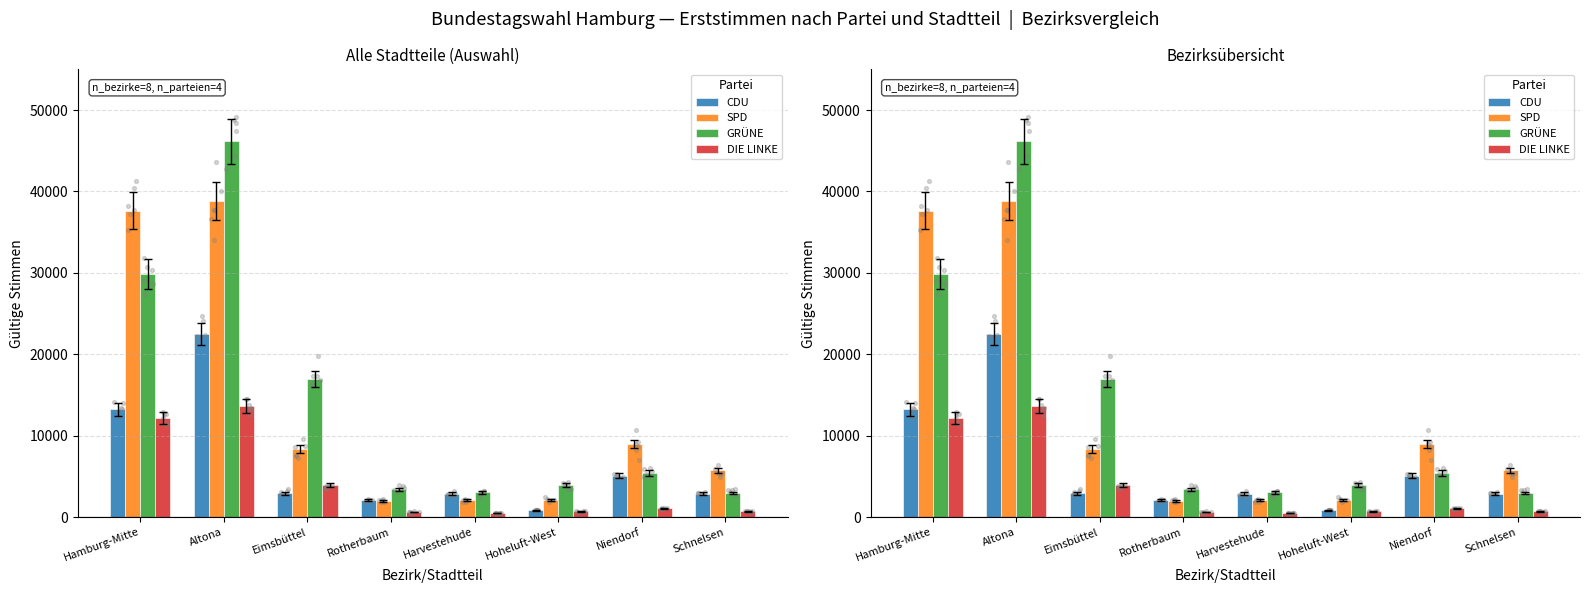

At how many categories does at least one series exceed 25012?

2